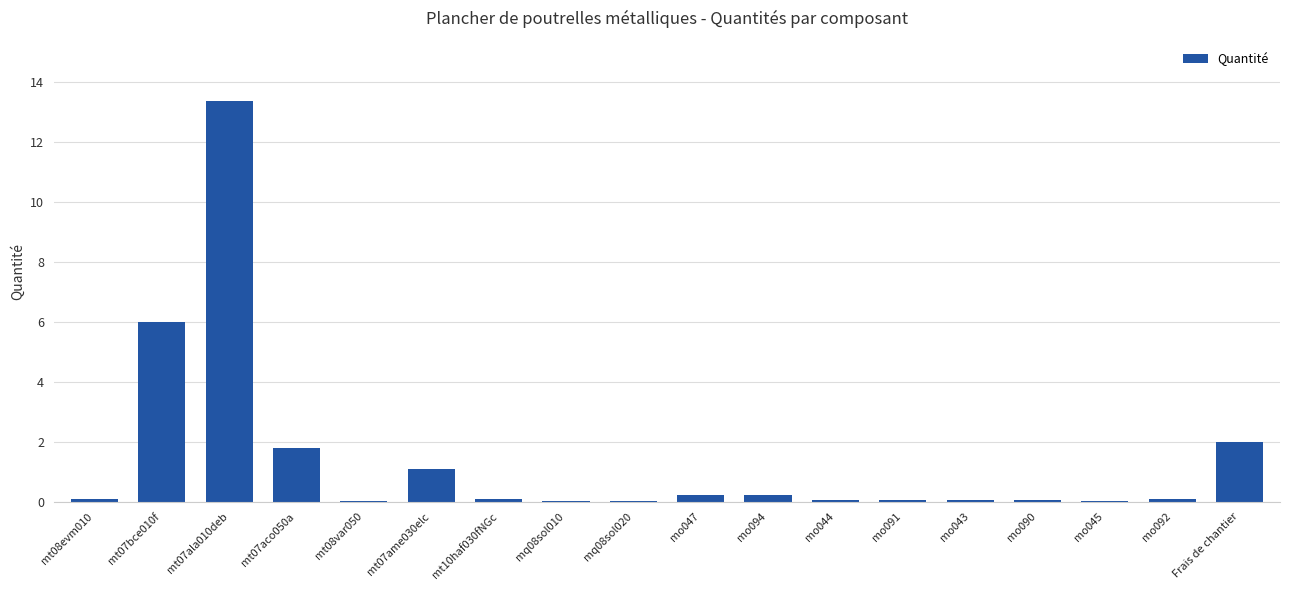

True or false: the data shows 0.1 at mt08evm010.

True